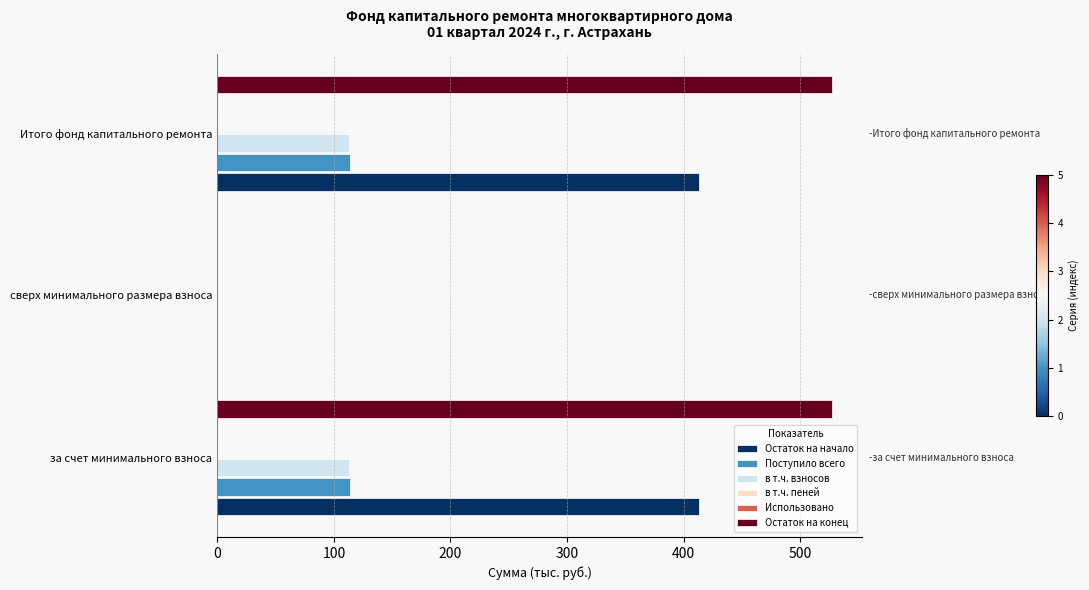

Which series has the widest spread of values?

Остаток на конец